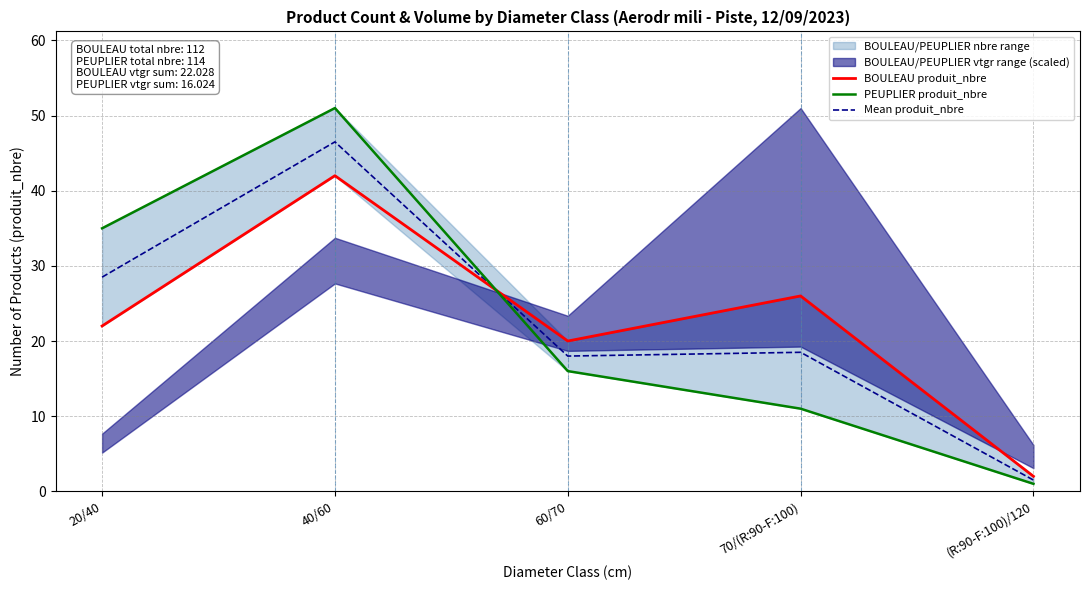

Which category has the lowest value across all series?

(R:90-F:100)/120